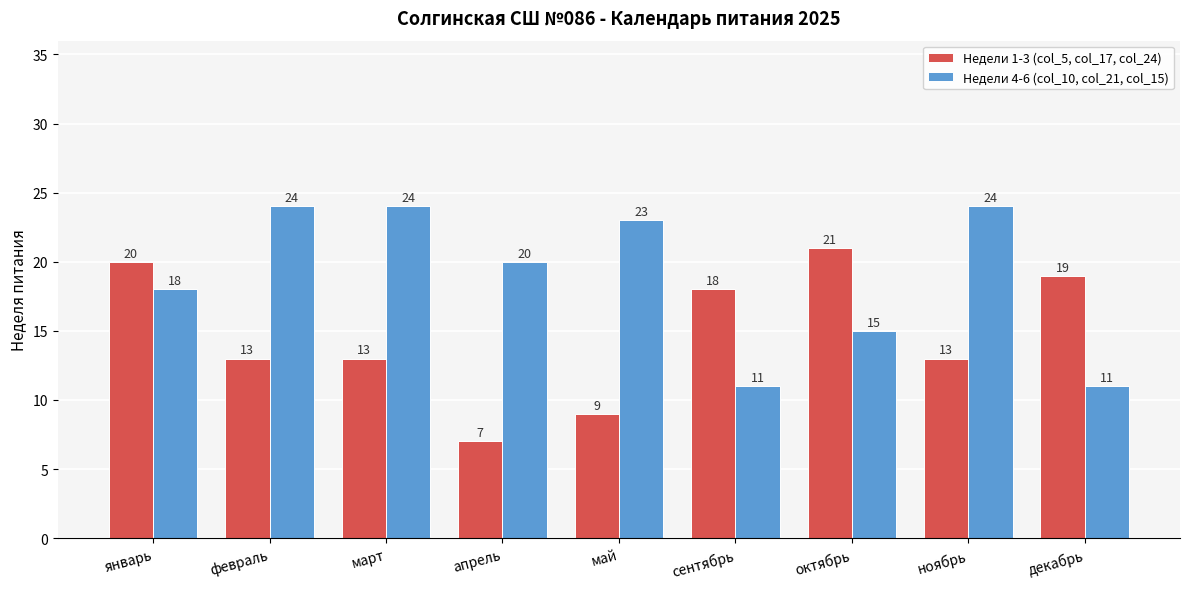

What is the sum of all Недели 1-3 (col_5, col_17, col_24) values?

133